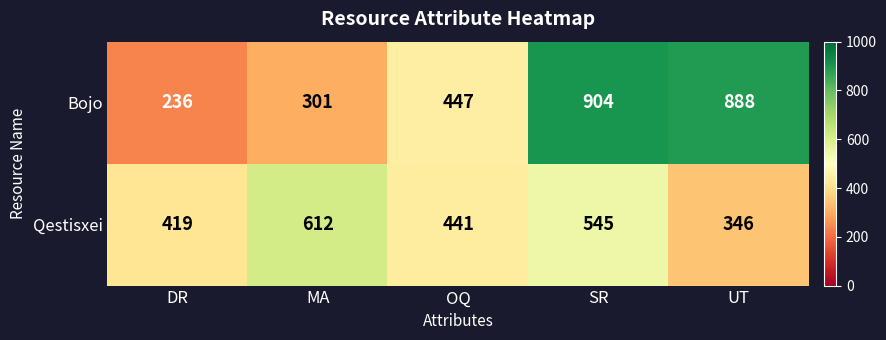

What is the difference between the maximum and minimum values in the Qestisxei series?

266